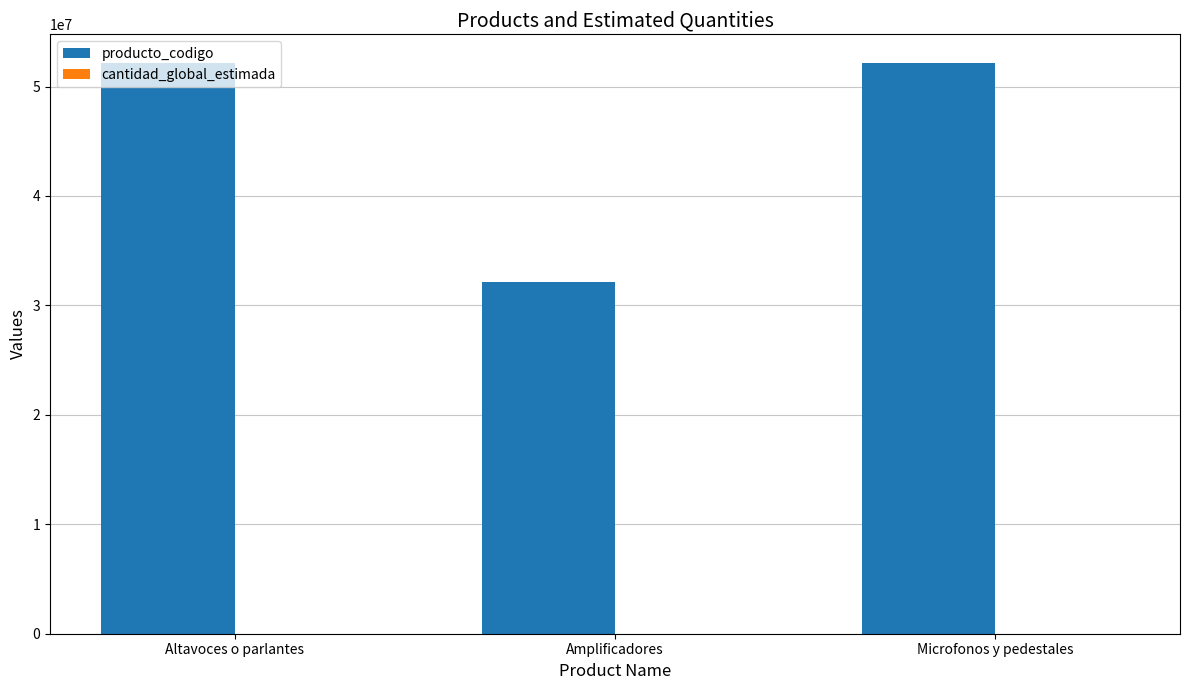

What is the total value across all series at Altavoces o parlantes?

52161513